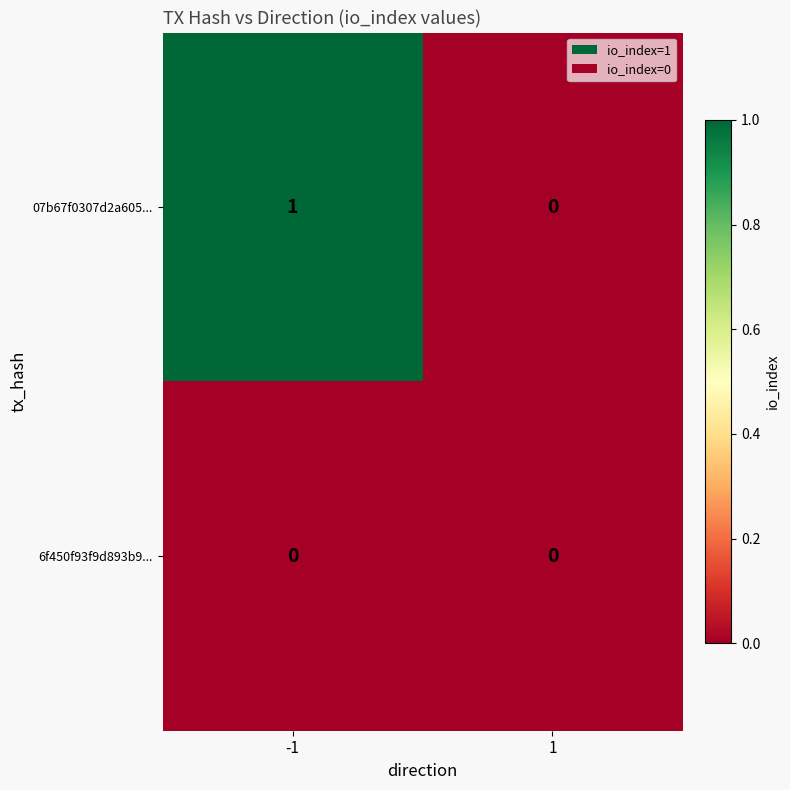

Reading left to right, list all the values displayed in this chart.

07b67f0307d2a605...: 1	0
6f450f93f9d893b9...: 0	0